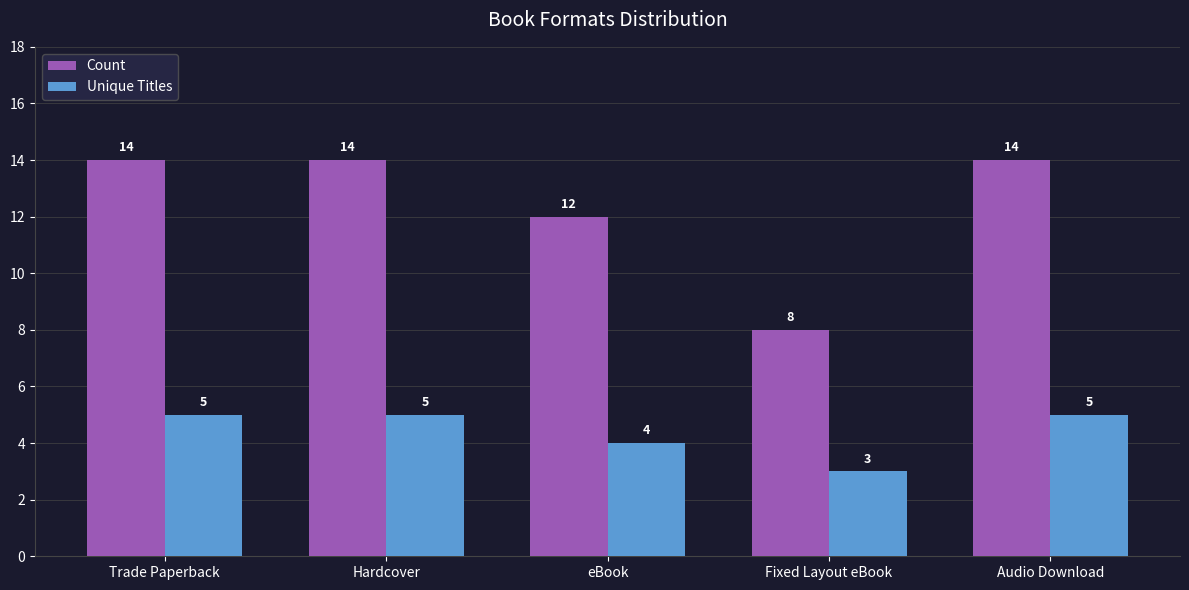

What is the label of the 5th bar from the left?

Audio Download